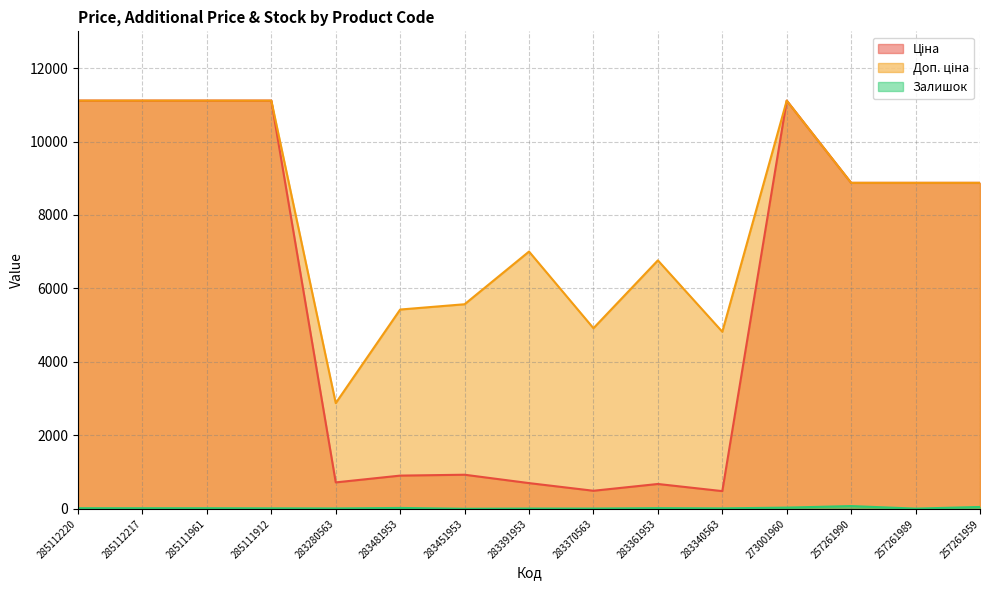

Which series has the widest spread of values?

Ціна